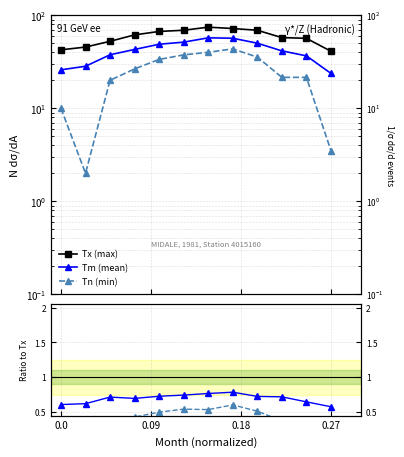

Reading right to left, list all the values displayed in this chart.

Tx: 41.0	56.5	57.5	69.0	72.0	74.5	69.0	67.0	61.5	52.5	45.5	42.5
Tm: 23.7	36.6	41.4	50.1	56.6	57.2	51.4	48.8	42.9	37.6	28.3	25.9
Tn: 3.5	21.5	21.5	35.5	43.5	40.0	37.5	33.5	26.5	20.0	2.0	10.0
Tm ratio: 0.6	0.6	0.7	0.7	0.8	0.8	0.7	0.7	0.7	0.7	0.6	0.6
Tn ratio: 0.1	0.4	0.4	0.5	0.6	0.5	0.5	0.5	0.4	0.4	0.0	0.2